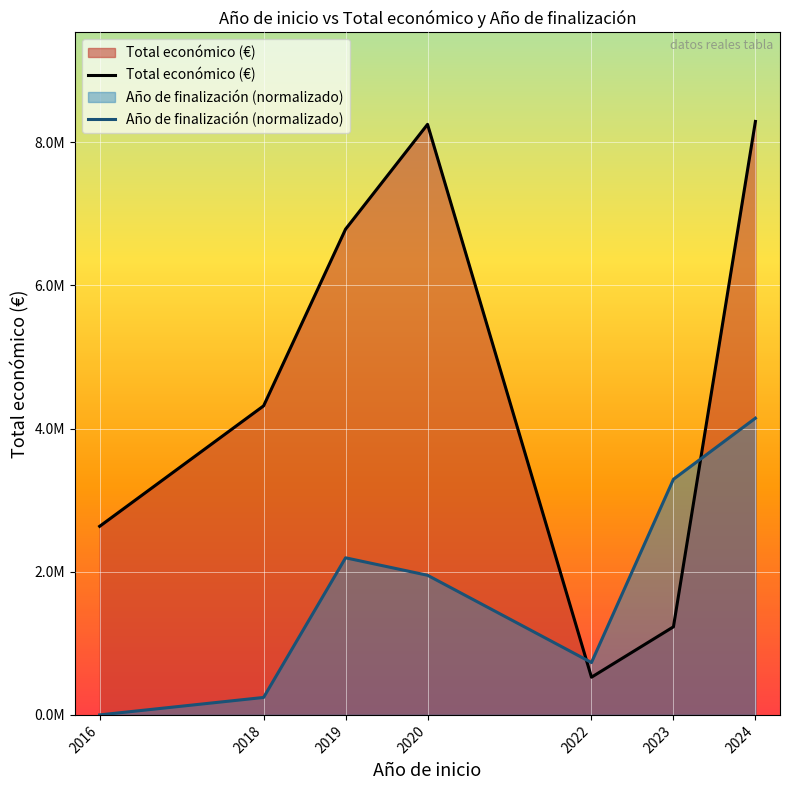

True or false: Total económico (€) has a value of 526639.0 at 2022.

True